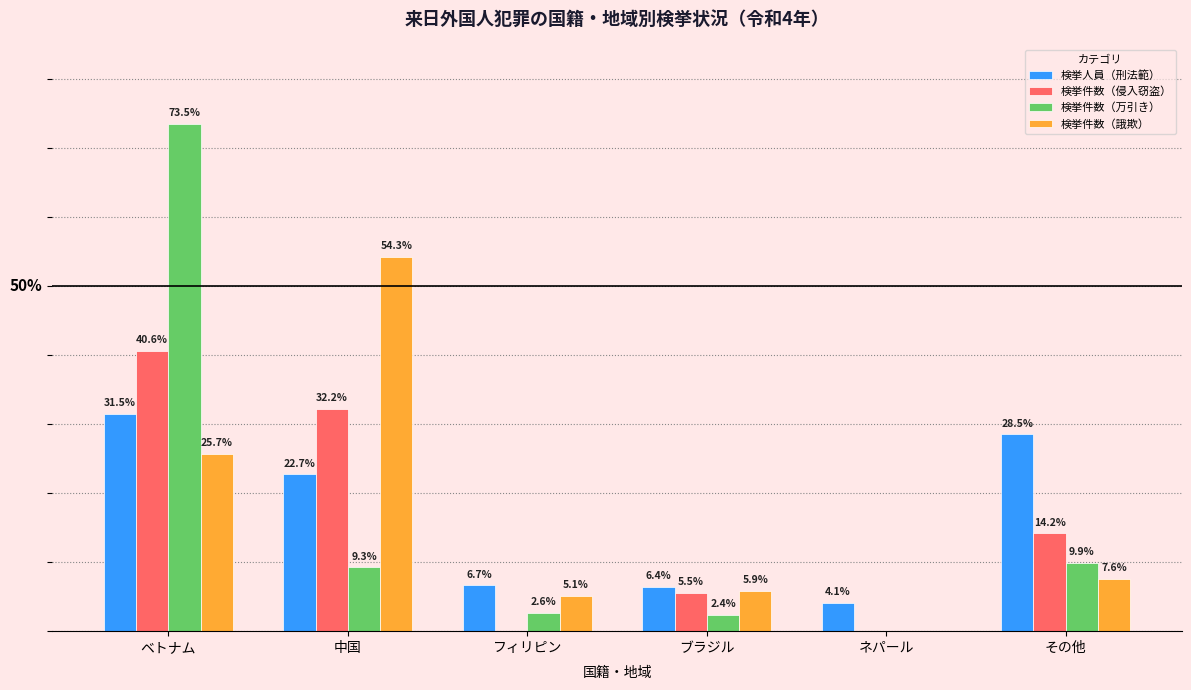

What are all the series names shown in the legend?

検挙人員（刑法範）, 検挙件数（侵入窃盗）, 検挙件数（万引き）, 検挙件数（誐欺）